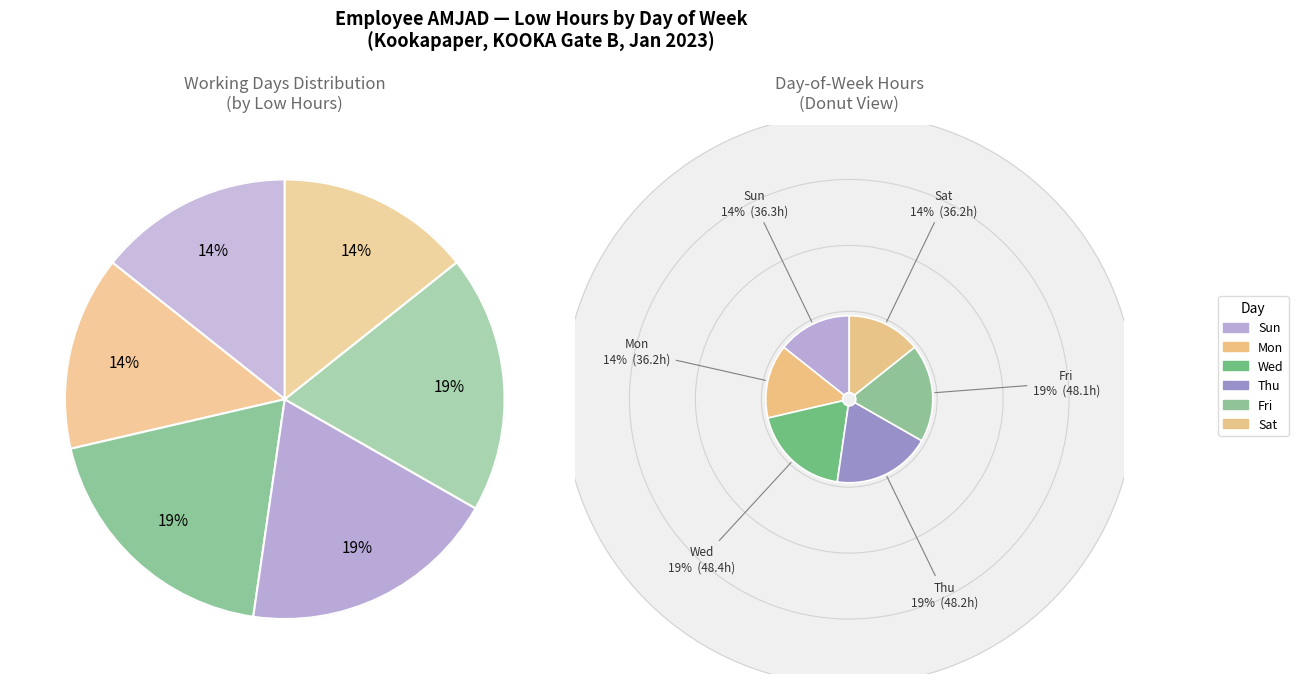

Is Tue the majority of the pie?

No